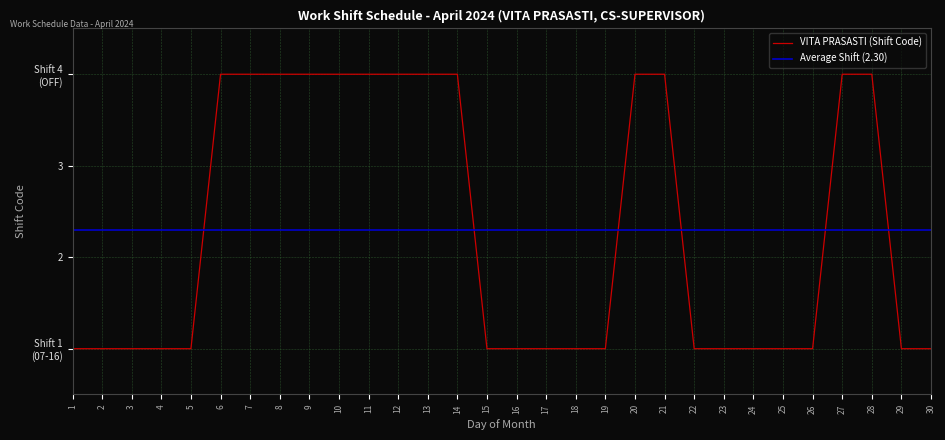

True or false: the data shows 1 at 24.

True